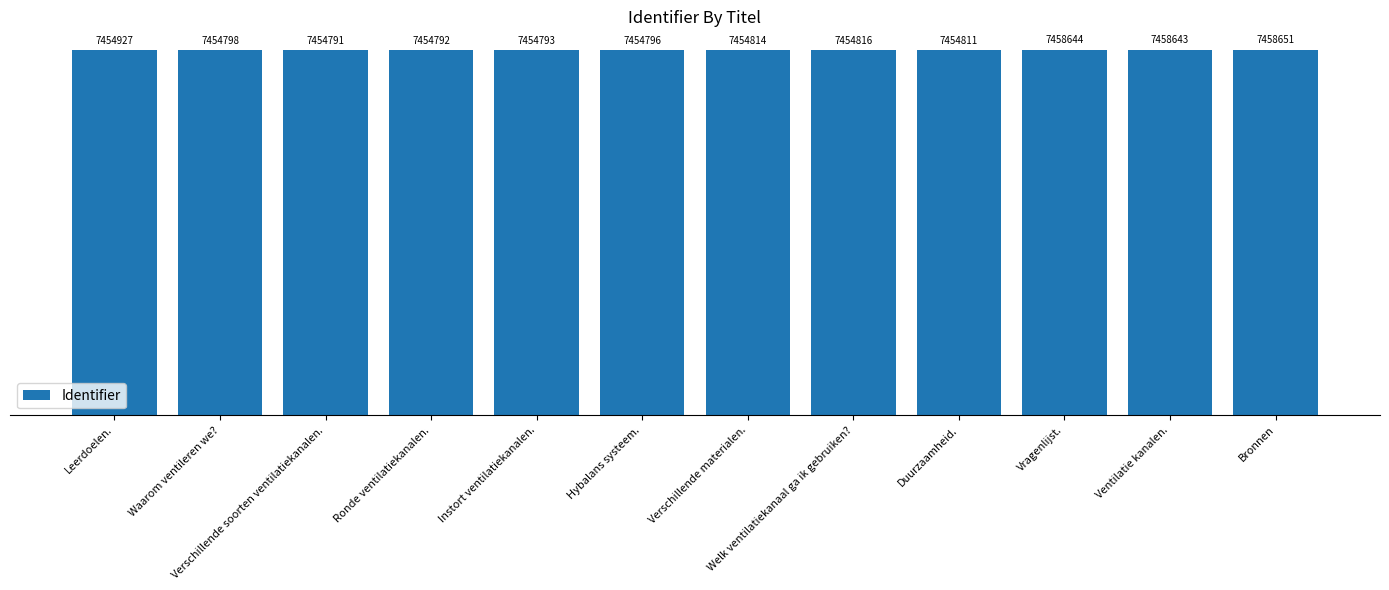

How many categories are shown in the chart?

12